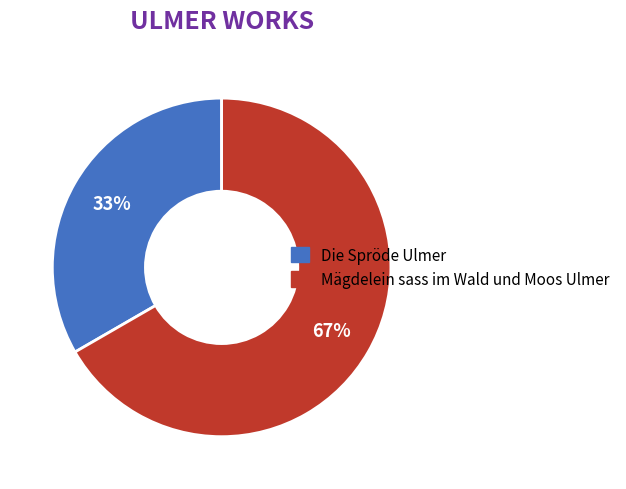

Approximately how many times larger is the value at Die Spröde Ulmer compared to Mägdelein sass im Wald und Moos Ulmer?

0.5